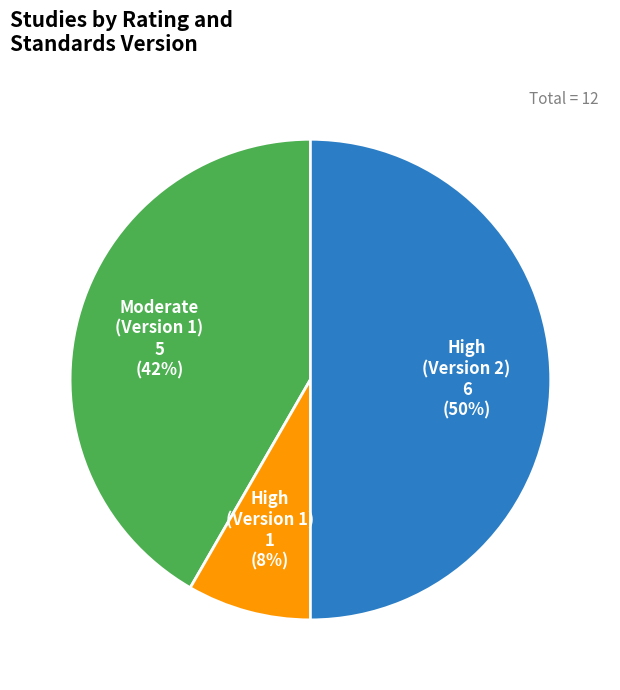

To the nearest percent, what is the difference between the largest and smallest slice percentages?

42%